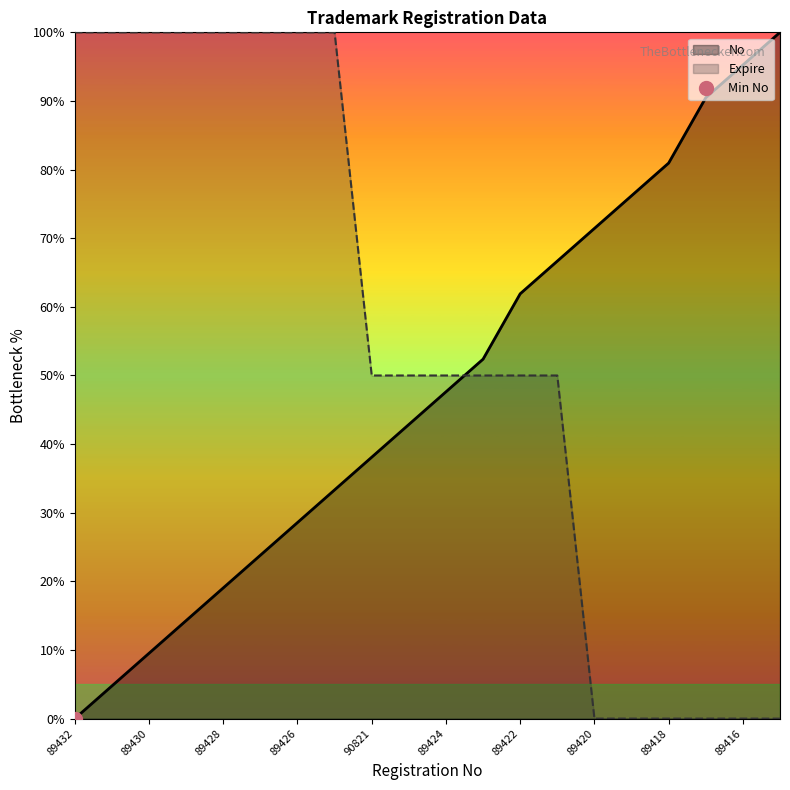

List the series in order of their peak value, lowest first.

No, Expire